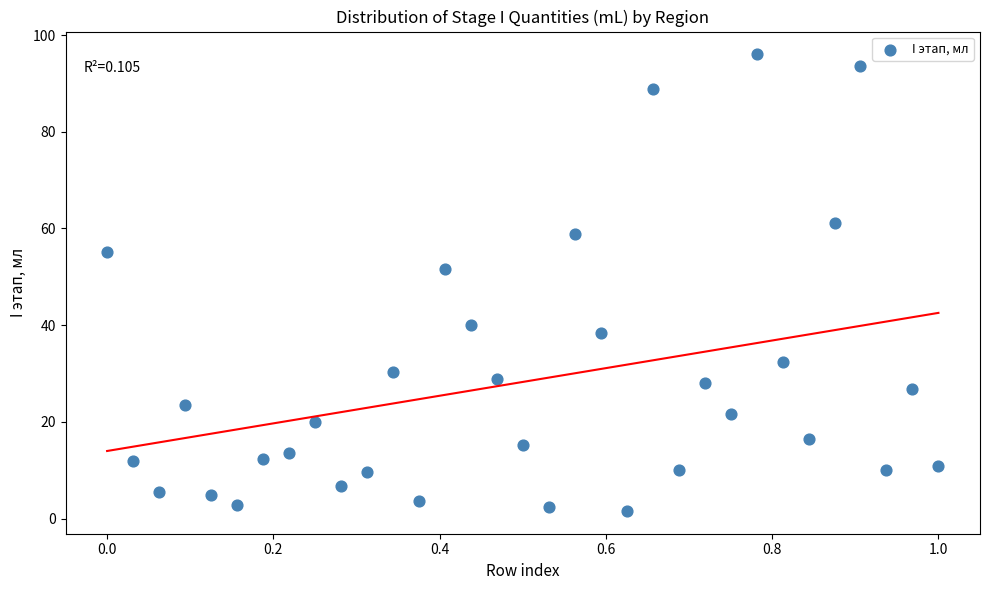

What Y value in the scatter plot is closest to 48?

51.6